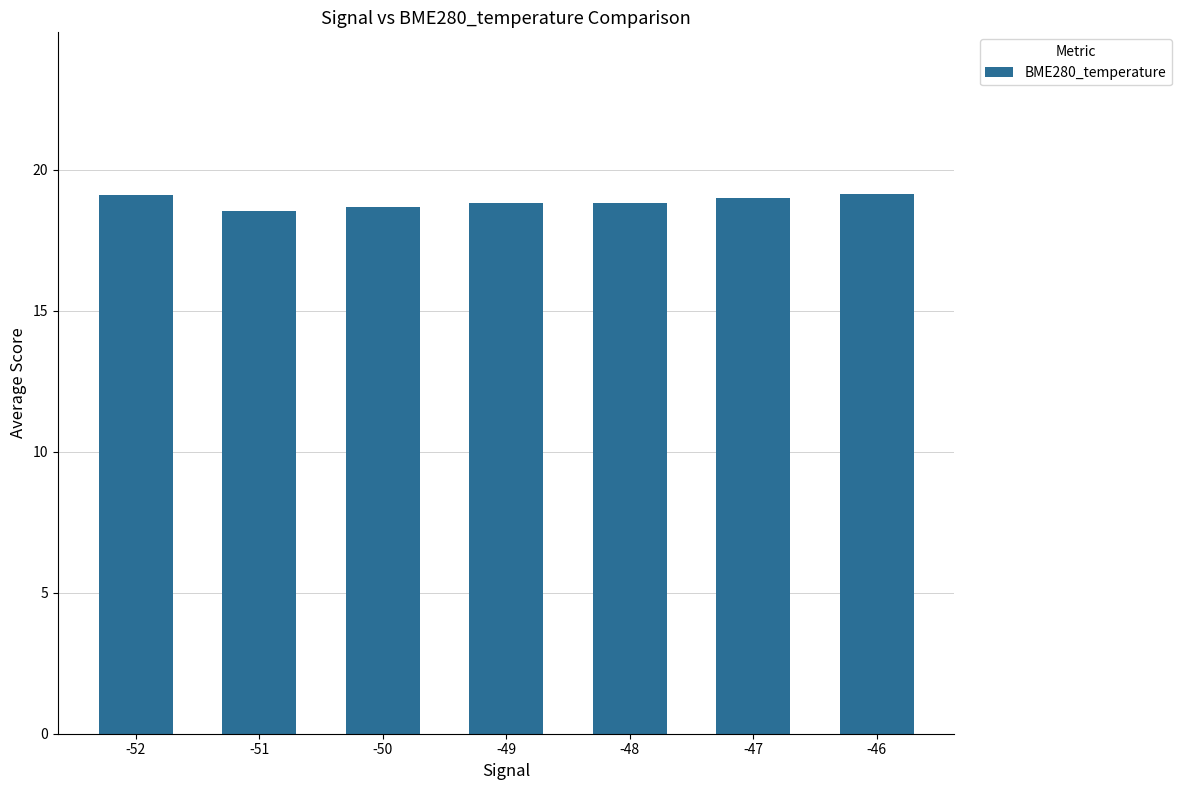

Does the chart contain stacked bars?

No